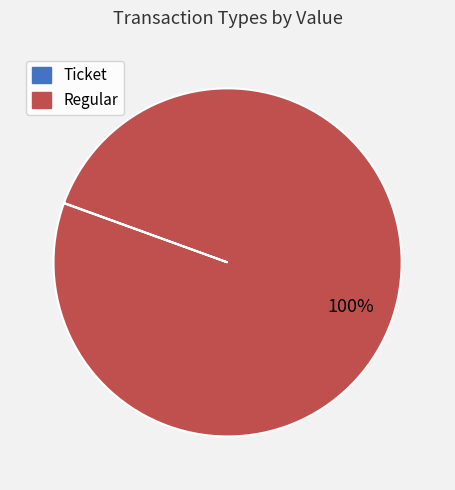

To the nearest percent, what is the difference between the largest and smallest slice percentages?

100%